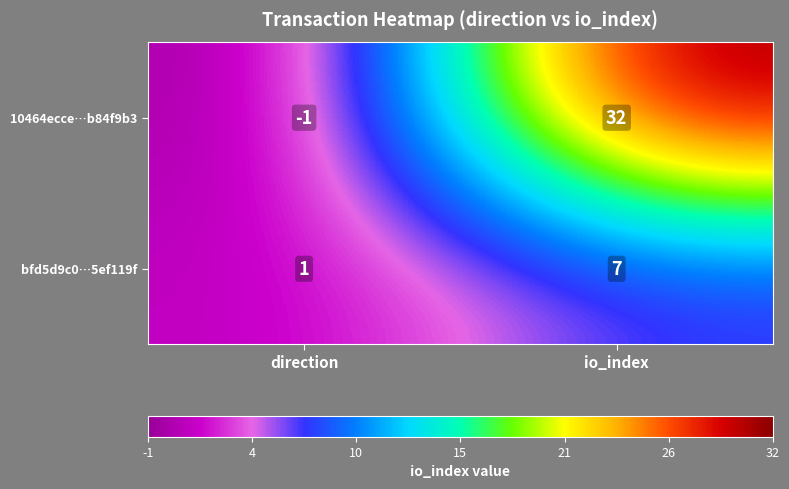

Which label corresponds to the smallest value in the chart?

direction